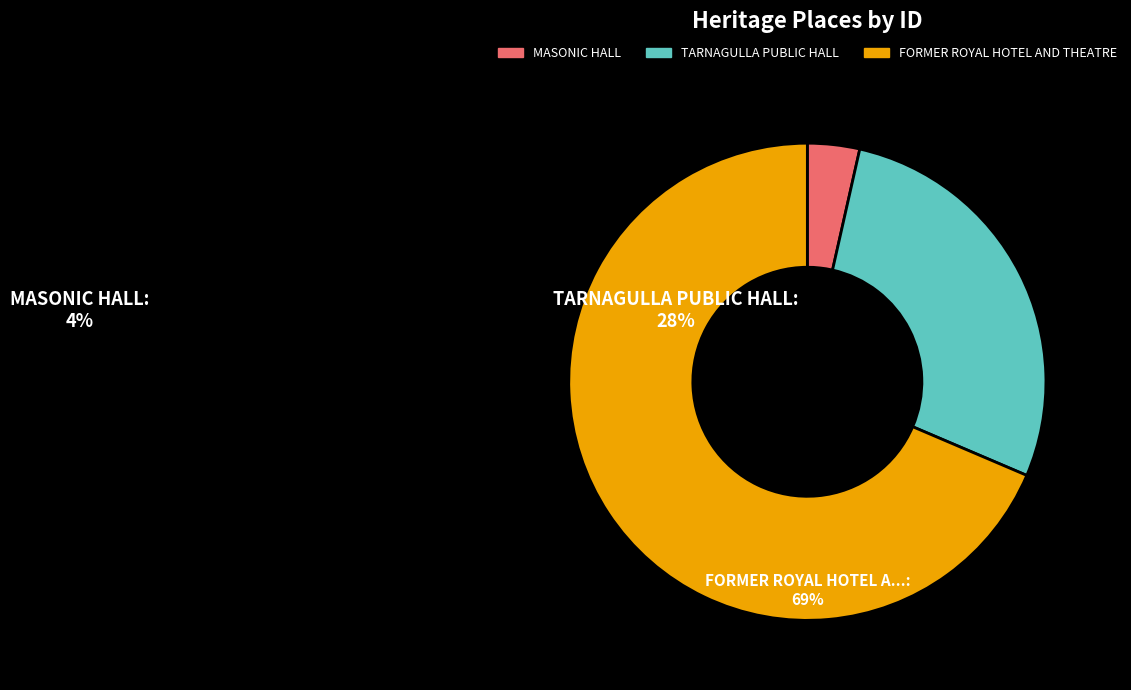

How many slices are in this pie chart?

3